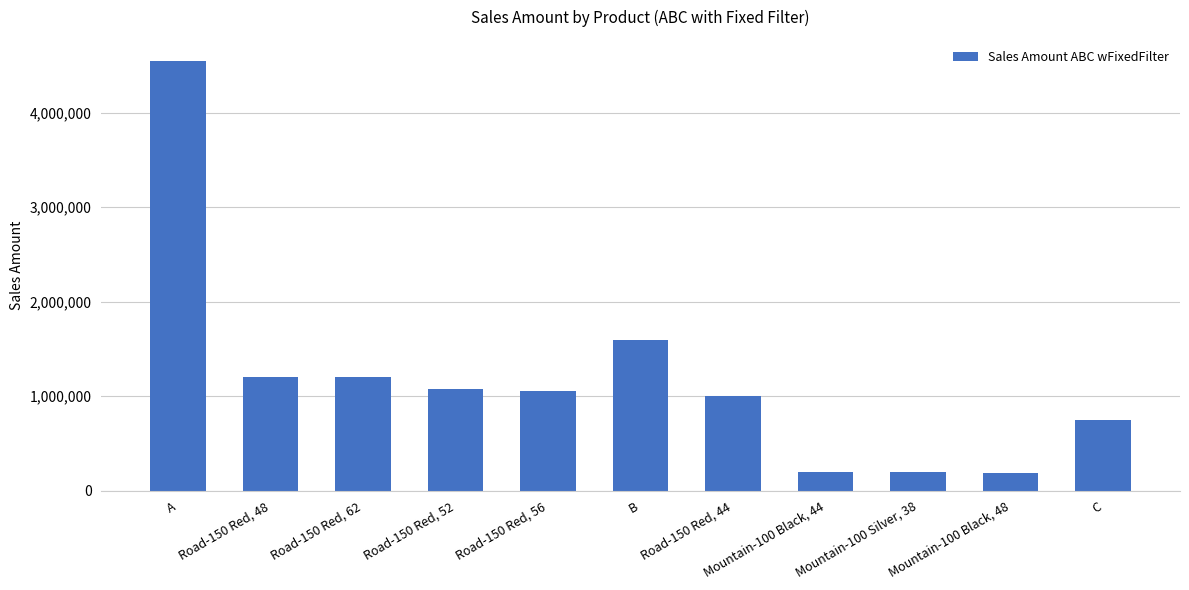

What is the average value?

1184817.1